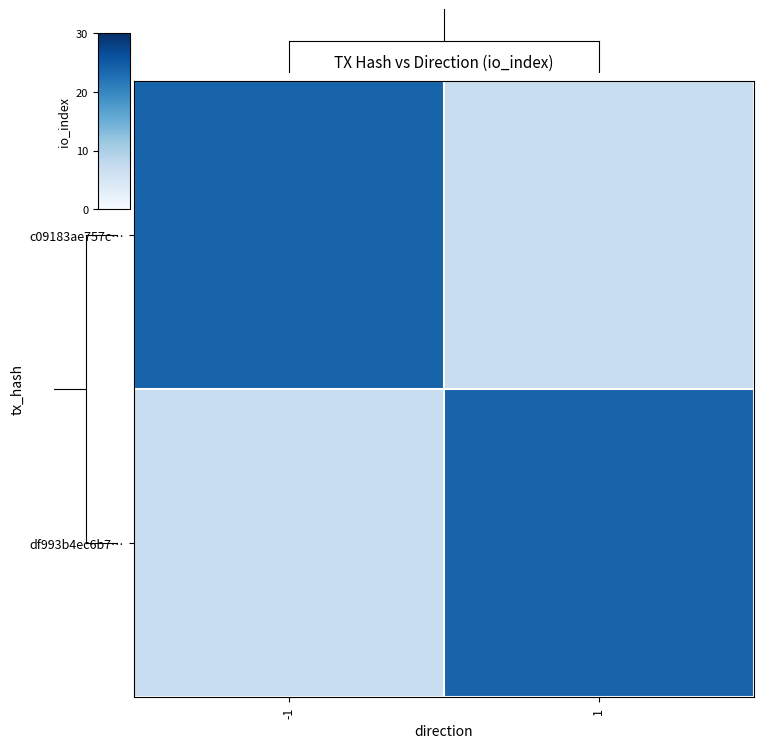

Reading right to left, what are all the values shown in this chart?

c09183ae757c…: 1=7	-1=24
df993b4ec6b7…: 1=24	-1=7